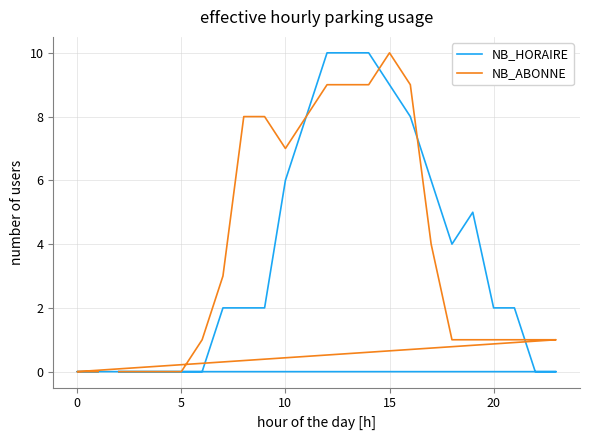

What is the average value of the NB_HORAIRE series?

4